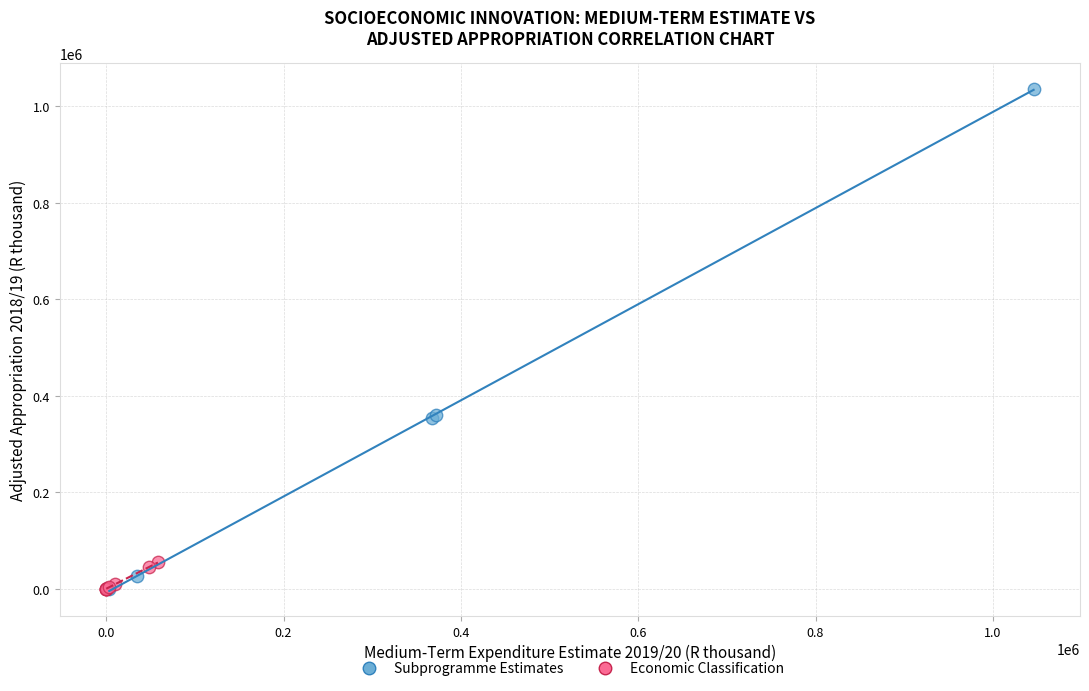

What are all the series names shown in the legend?

Subprogramme Estimates, Economic Classification